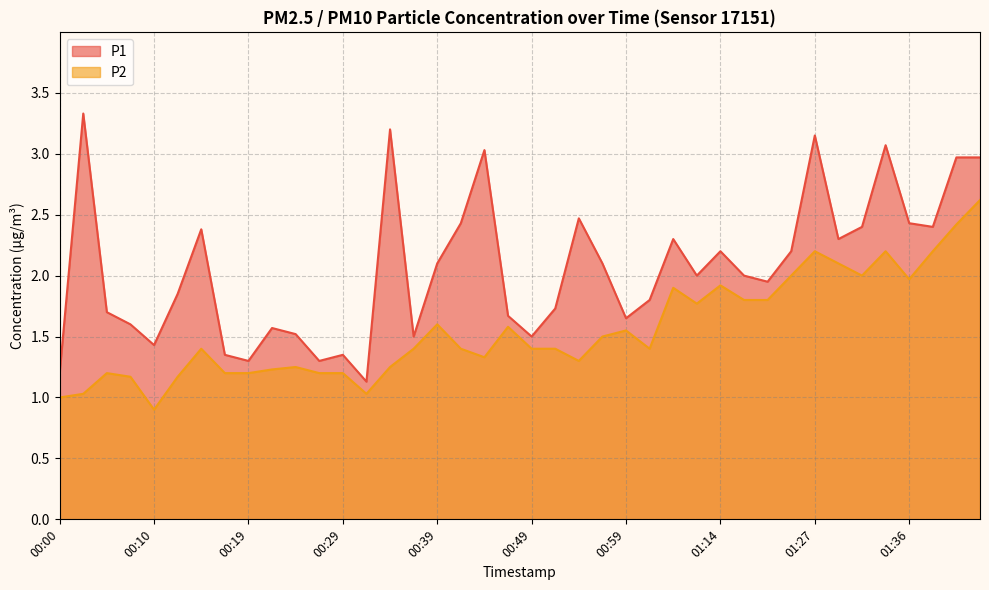

Which series has the widest spread of values?

P1